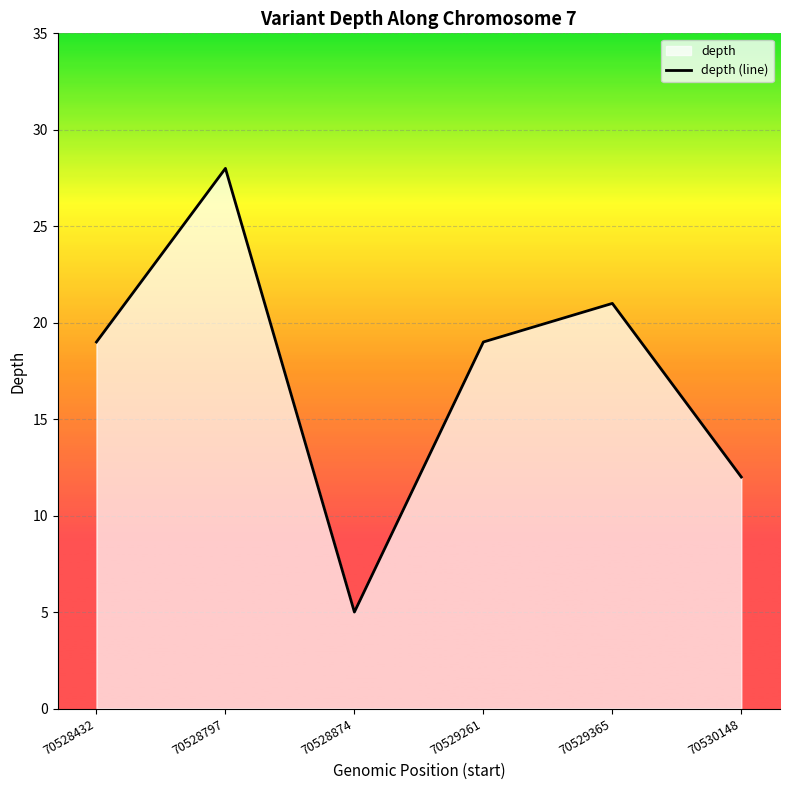

What is the change in value from 70528874 to 70529261?

+14